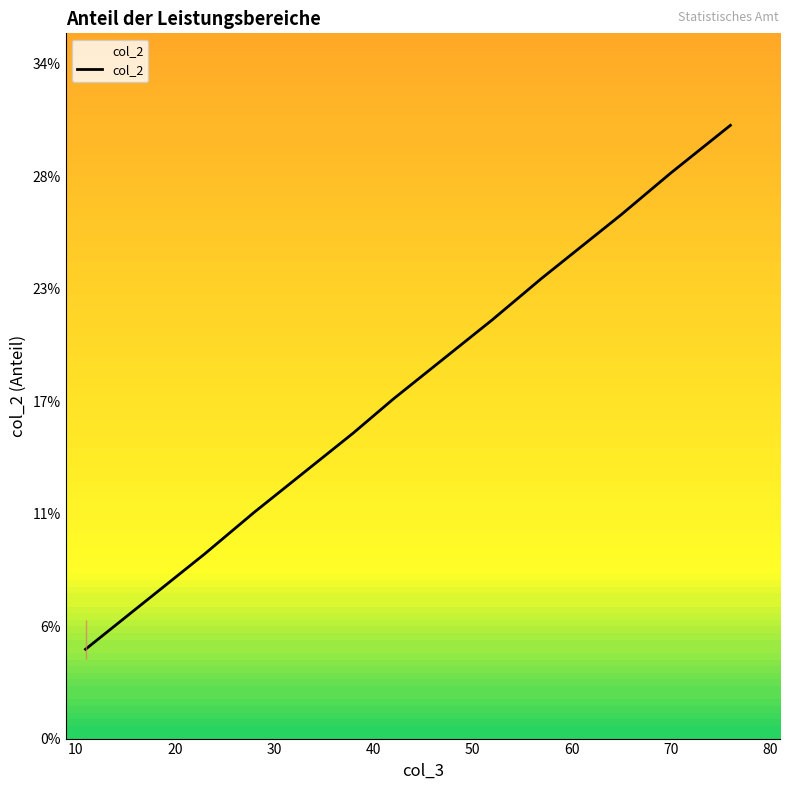

Is it true that the value at 30 is 0.1?

True